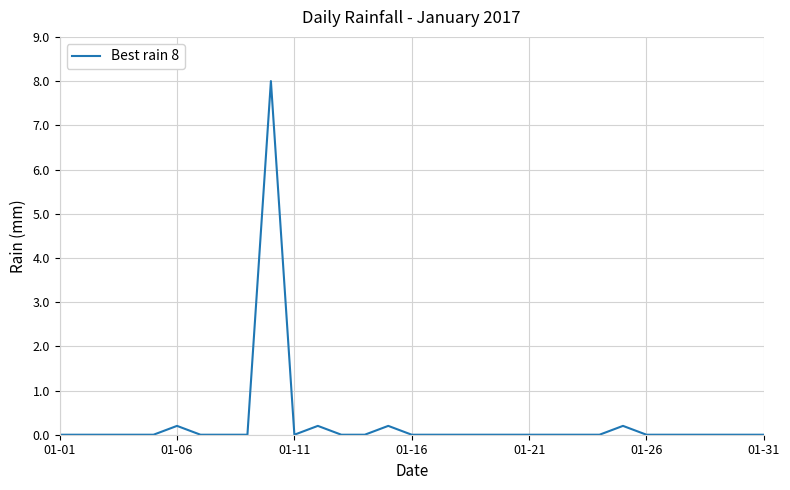

Does the chart display data point markers on the line(s)?

No